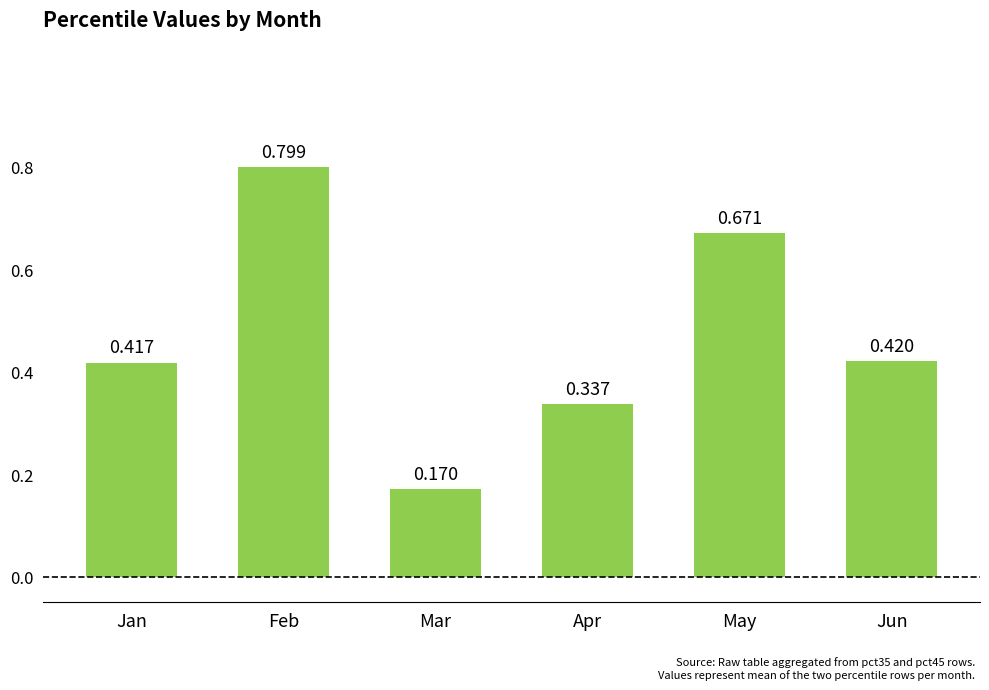

Where is the data nearest to the value 0?

Mar